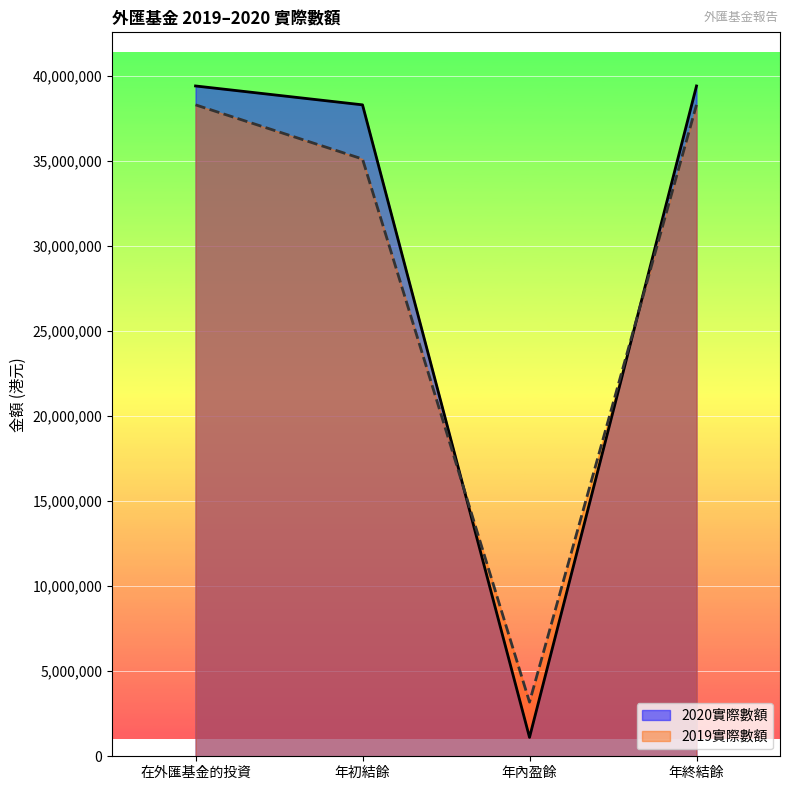

At which label does 2019實際數額 reach its minimum?

年內盈餘